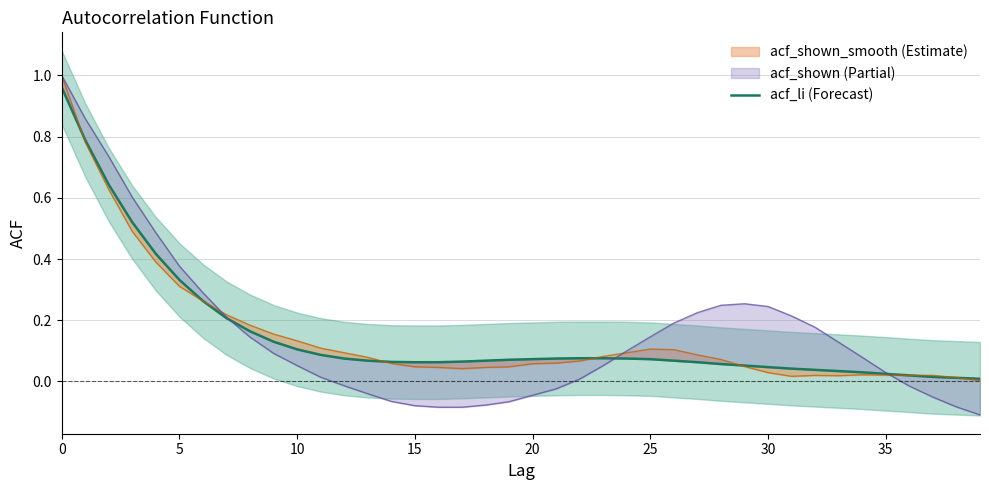

What is the label of the 15th point from the left?

14